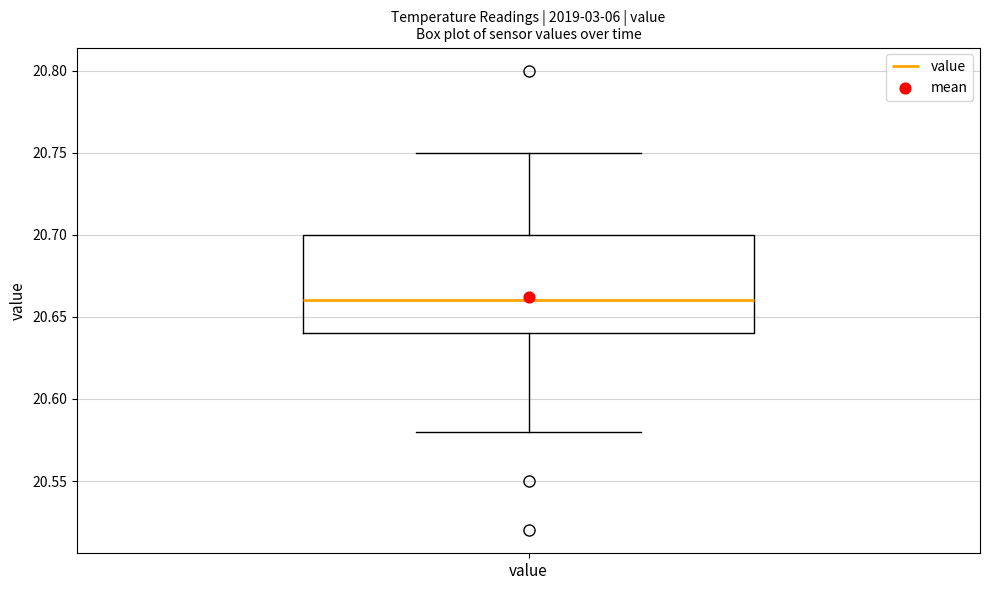

Transcribe this box plot: give where the median line is, the range the box spans, and where the two whiskers end, as read against the y-axis. The values are not printed on the chart, so give them approximately, as read against the axis.

median 20.66, box 20.64 to 20.70, whiskers 20.58 to 20.75